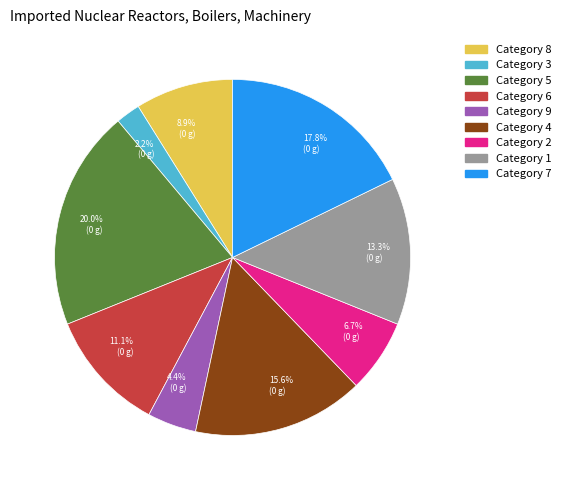

Which has a higher value, 15.6% (0 g) or 4.4% (0 g)?

15.6% (0 g)